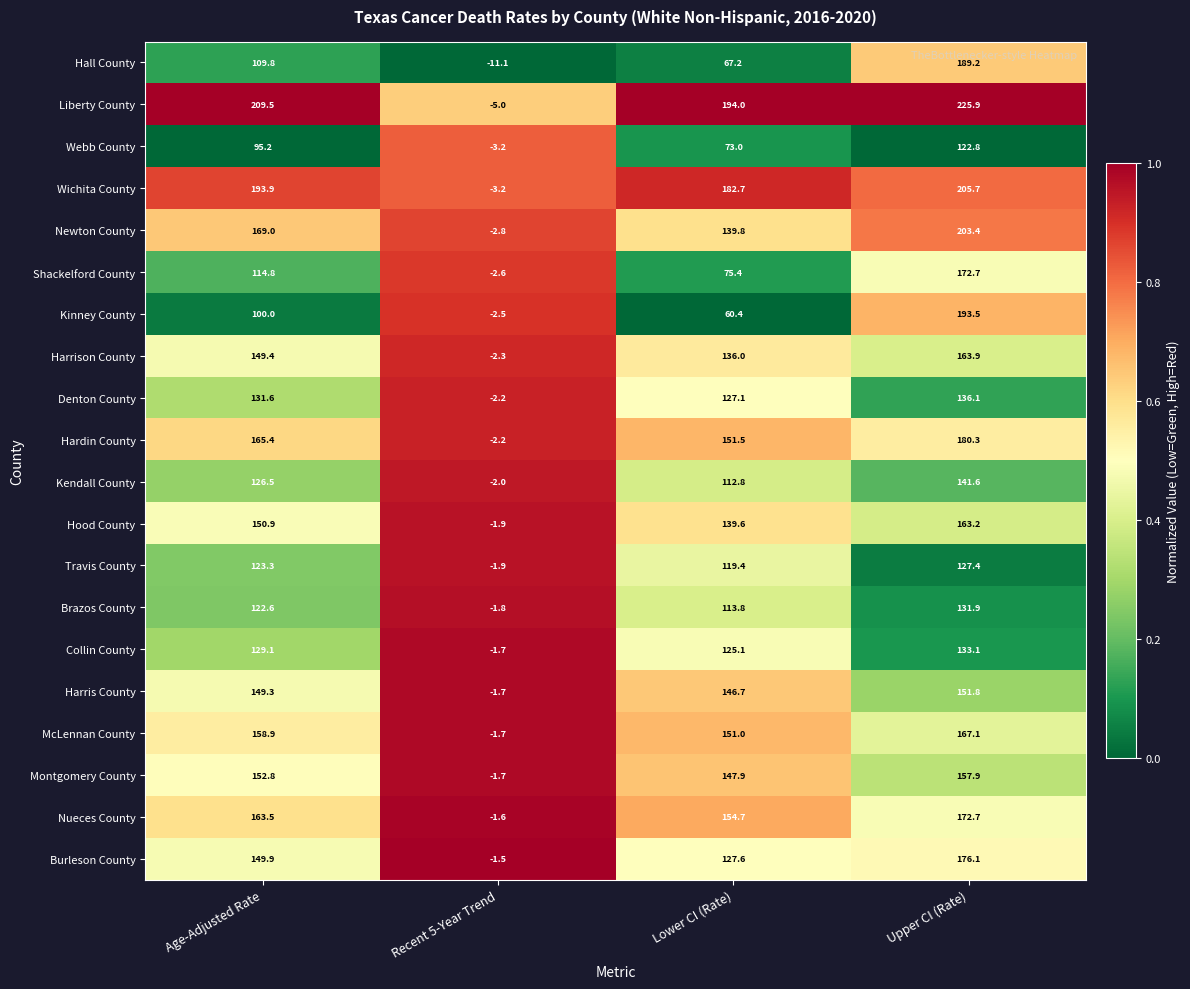

What is the total value across all series at Recent 5-Year Trend?

-54.6